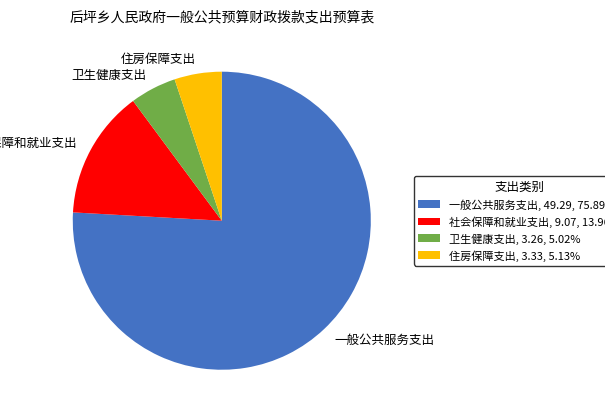

Do 社会保障和就业支出, 9.07, 13.96% and 一般公共服务支出, 49.29, 75.89% together represent more than half of the pie?

Yes